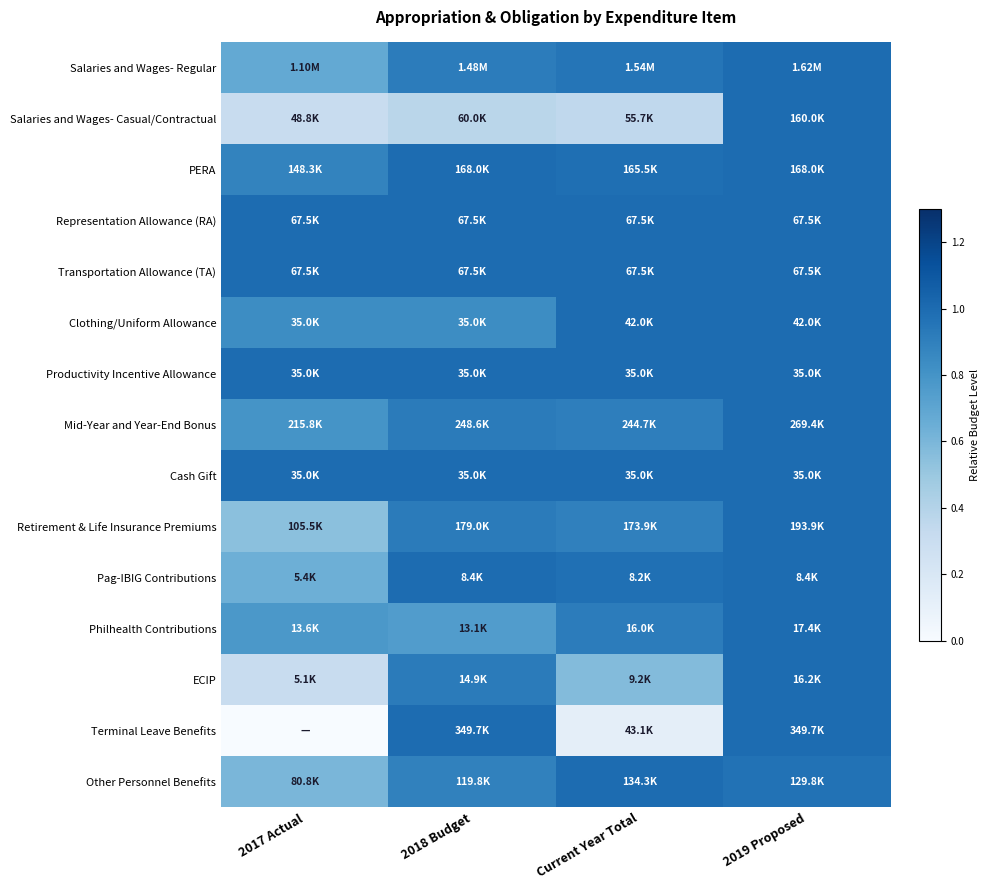

What is the maximum value shown in the chart?

1.0